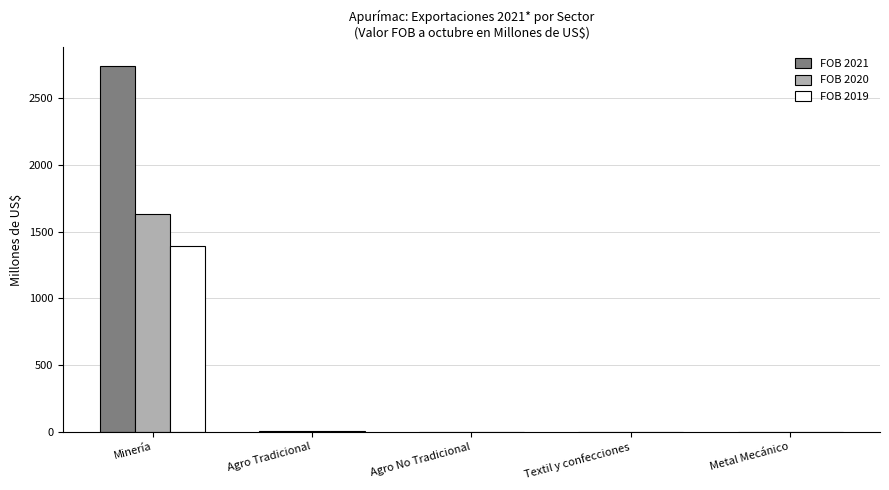

True or false: FOB 2019 has a value of 1984.8 at Minería.

False